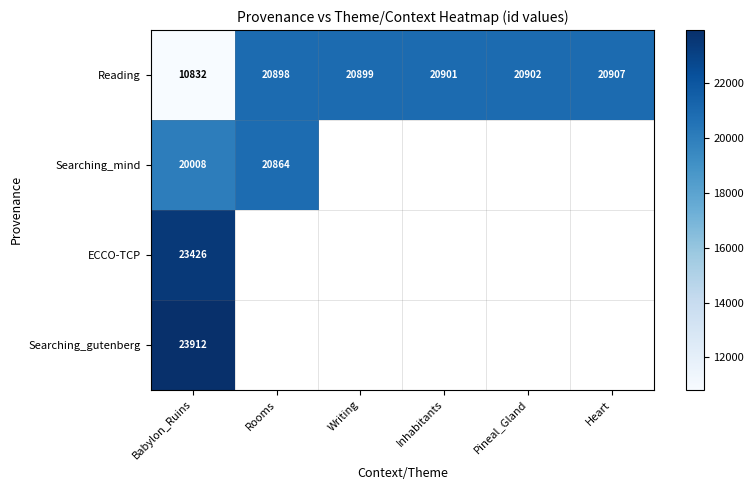

The ECCO-TCP series shows 35573 at Babylon_Ruins. True or false?

False